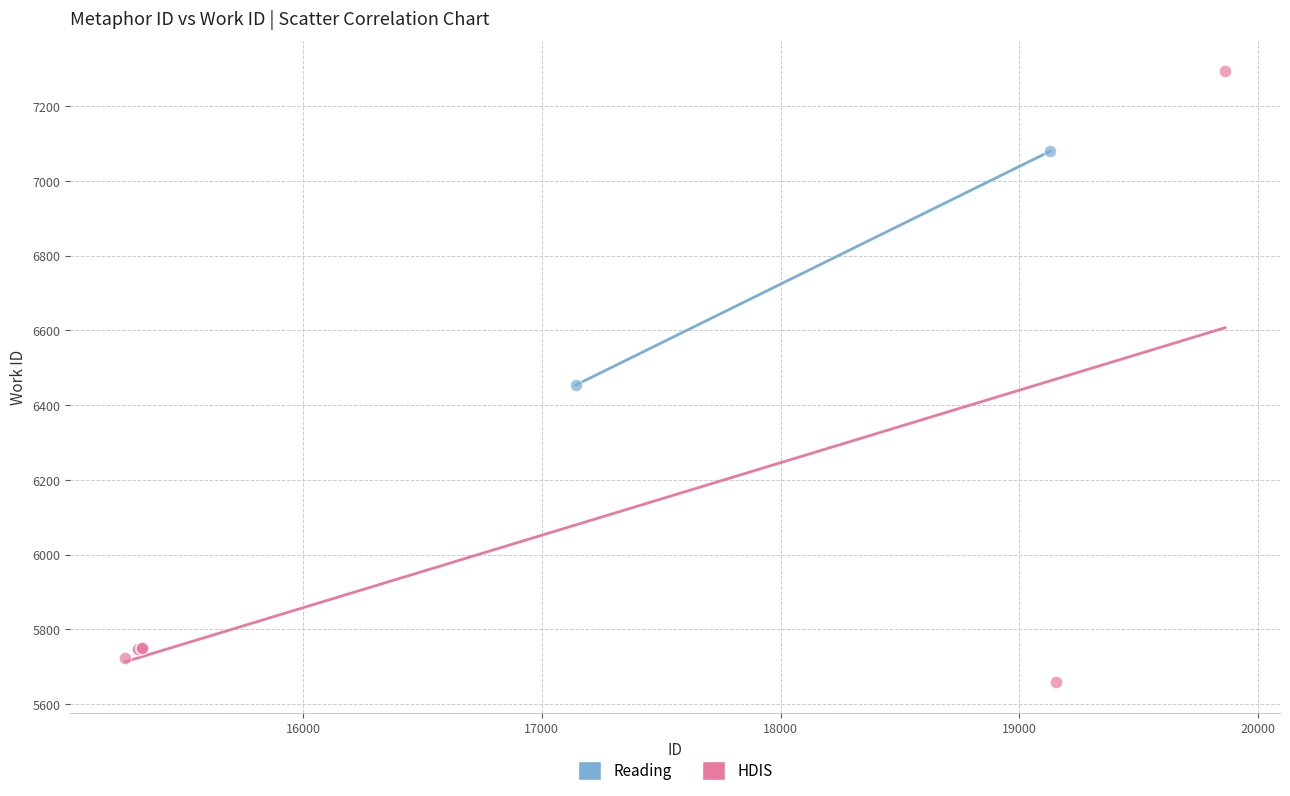

What are all the series names shown in the legend?

Reading, HDIS